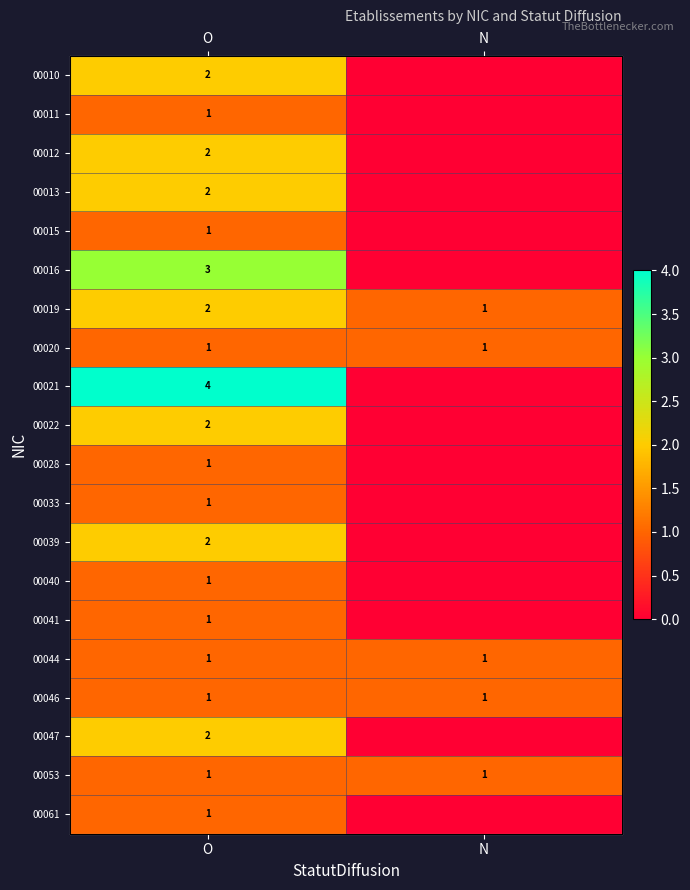

At which category is the sum across all series the highest?

O